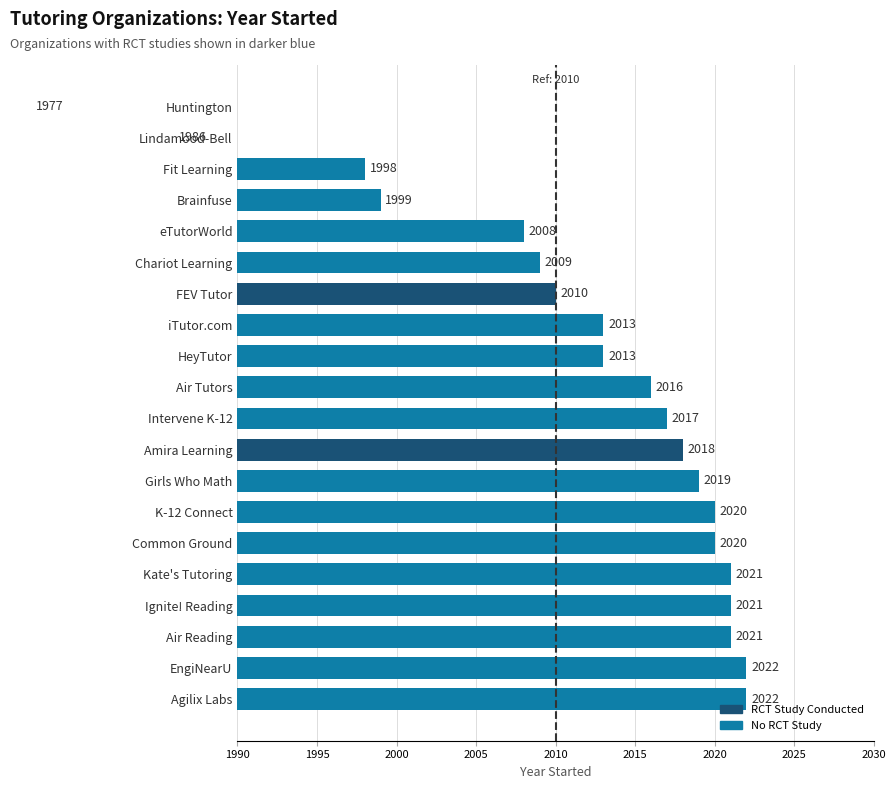

What is the difference between the maximum and second lowest values?

36